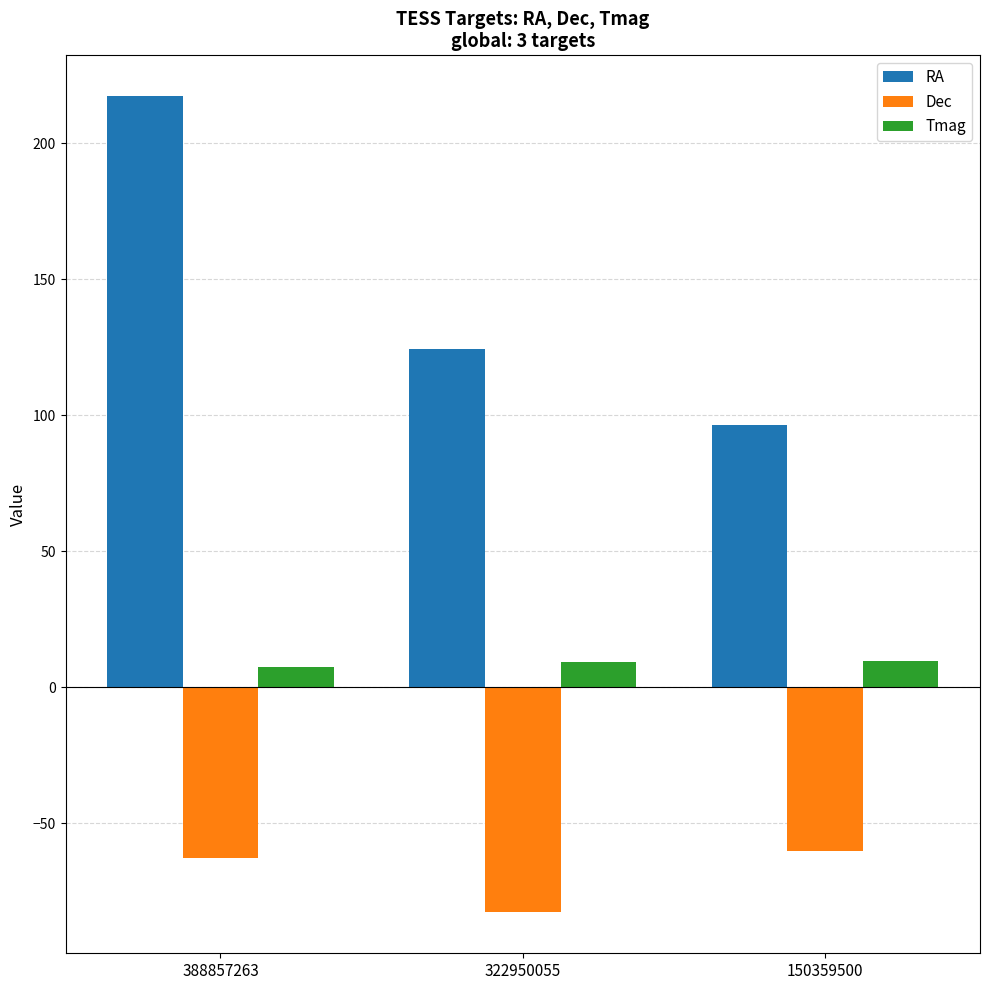

Which series has the largest total across all categories?

RA